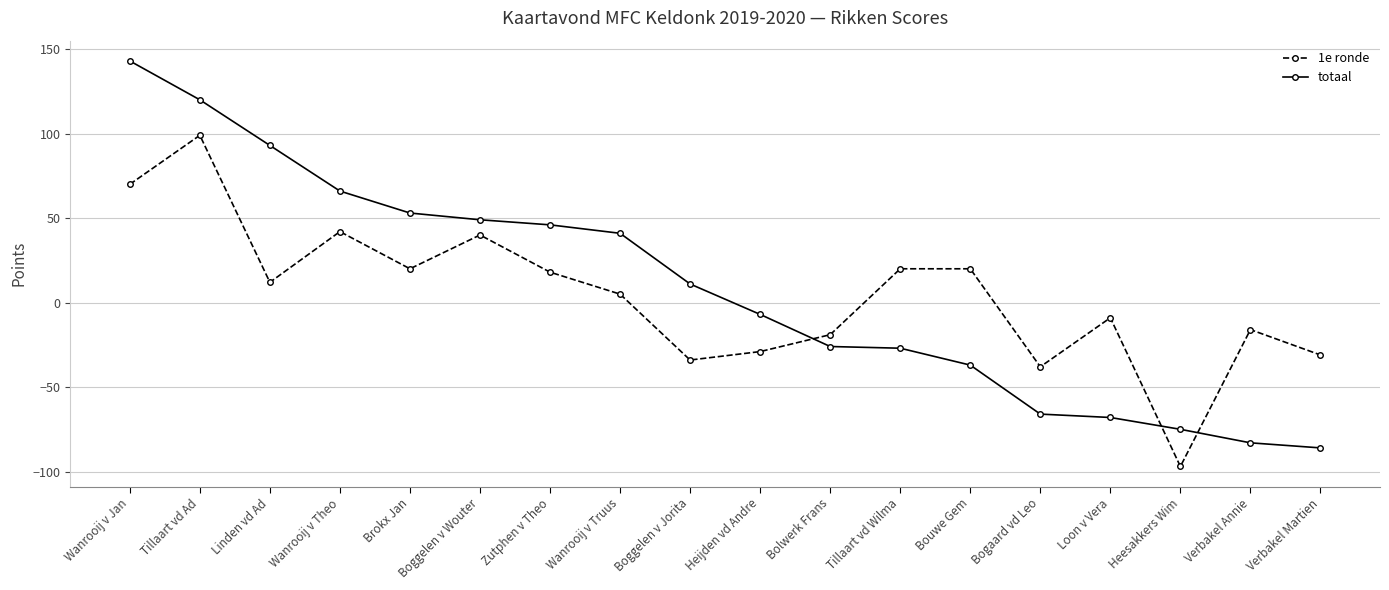

Which series has the largest total across all categories?

totaal